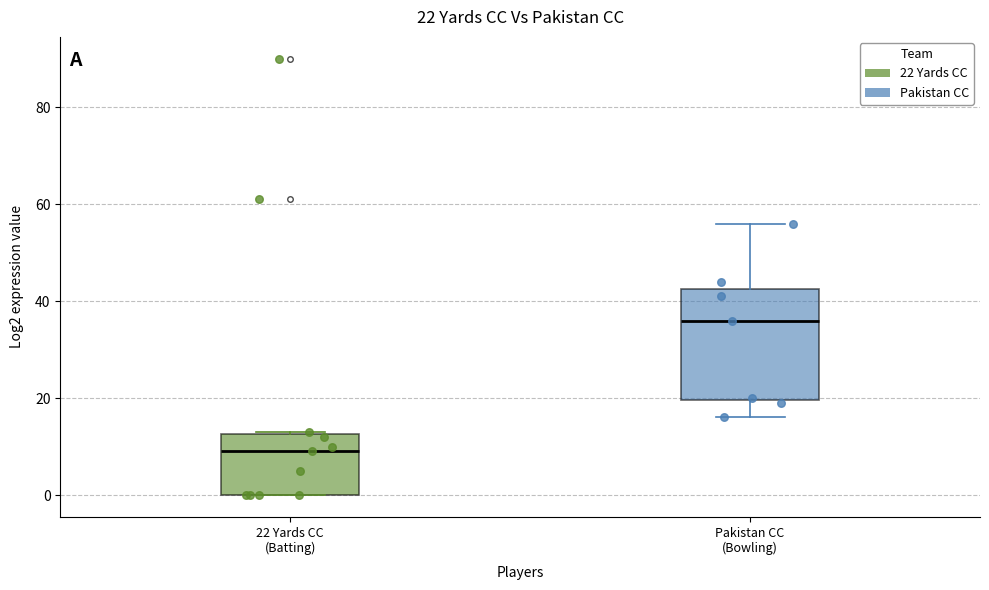

Comparing the boxes themselves (not the whiskers), which one is the tallest?

Pakistan CC (Bowling)